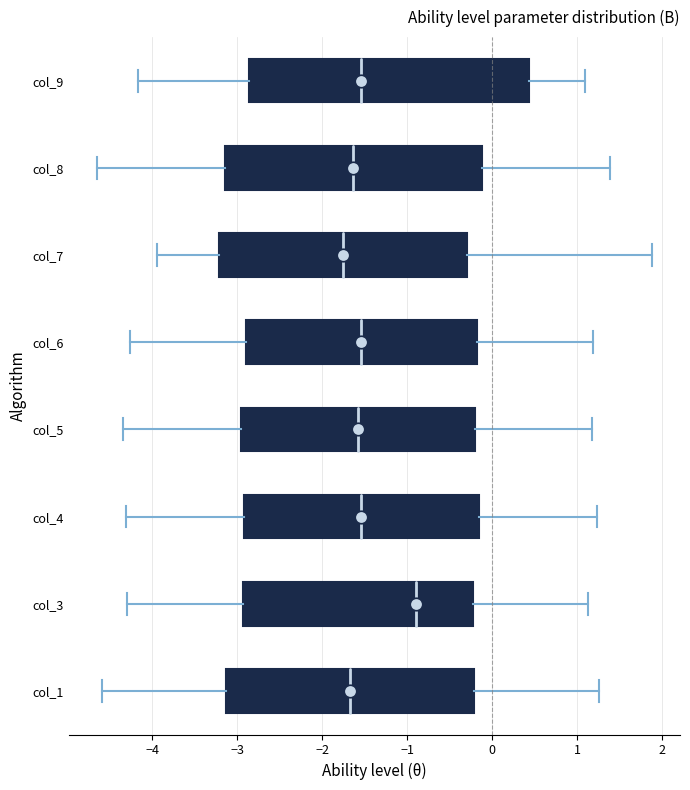

Where does the right whisker of the box for col_3 end on the x-axis? The values are not printed on the chart, so give them approximately, as read against the axis.

1.1